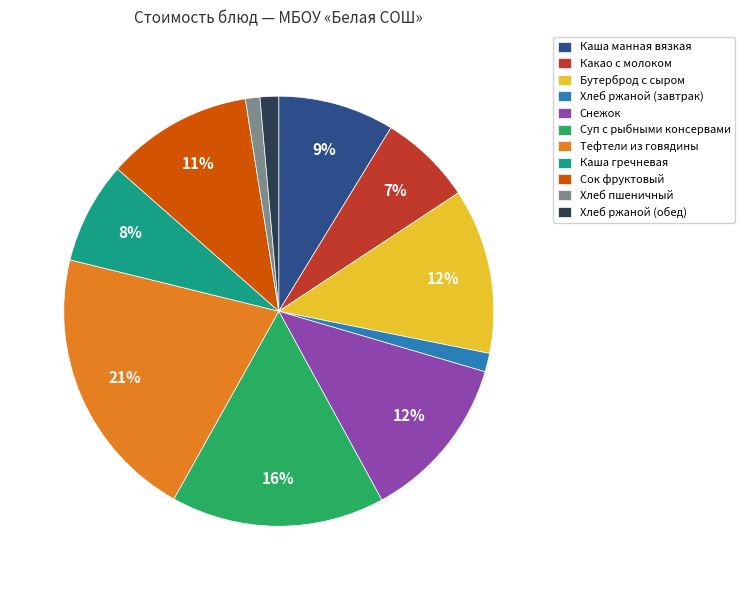

The Сок фруктовый slice represents 18% of the pie. True or false?

False